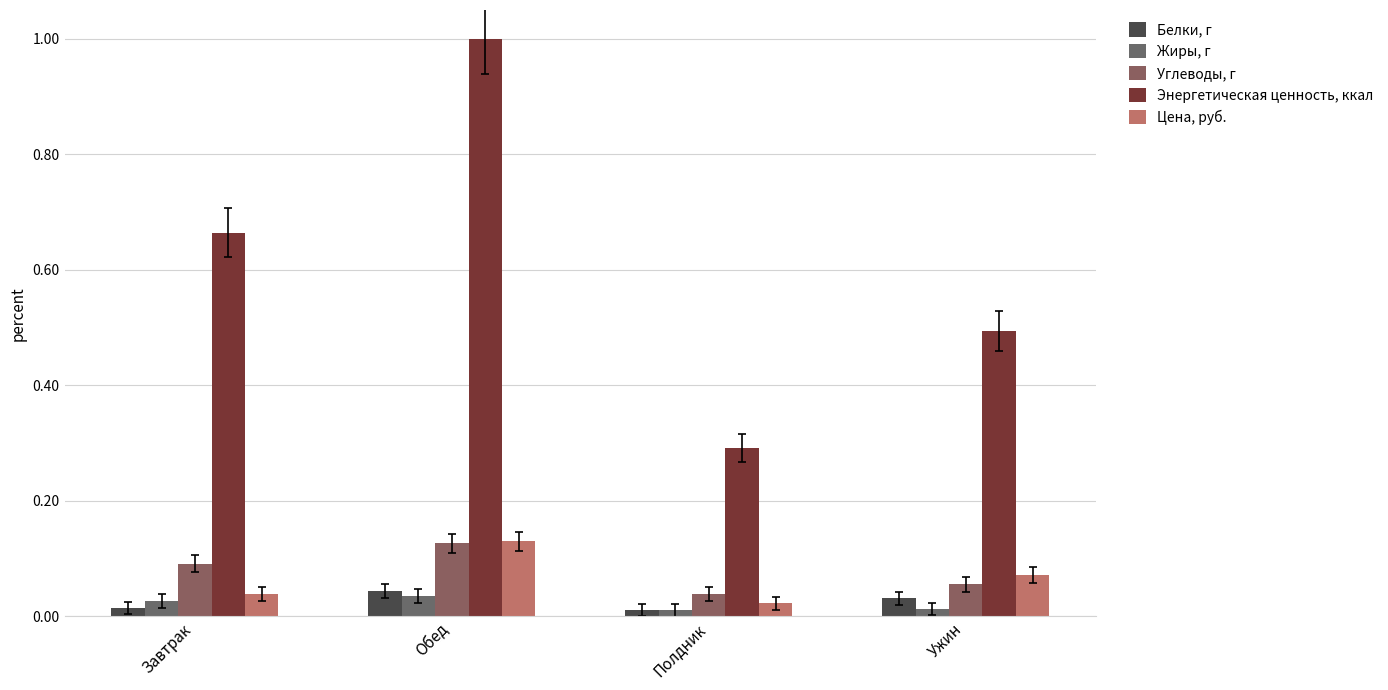

Reading left to right, what are all the values shown in this chart?

Белки, г: Завтрак=0.0	Обед=0.0	Полдник=0.0	Ужин=0.0
Жиры, г: Завтрак=0.0	Обед=0.0	Полдник=0.0	Ужин=0.0
Углеводы, г: Завтрак=0.1	Обед=0.1	Полдник=0.0	Ужин=0.1
Энергетическая ценность, ккал: Завтрак=0.7	Обед=1.0	Полдник=0.3	Ужин=0.5
Цена, руб.: Завтрак=0.0	Обед=0.1	Полдник=0.0	Ужин=0.1